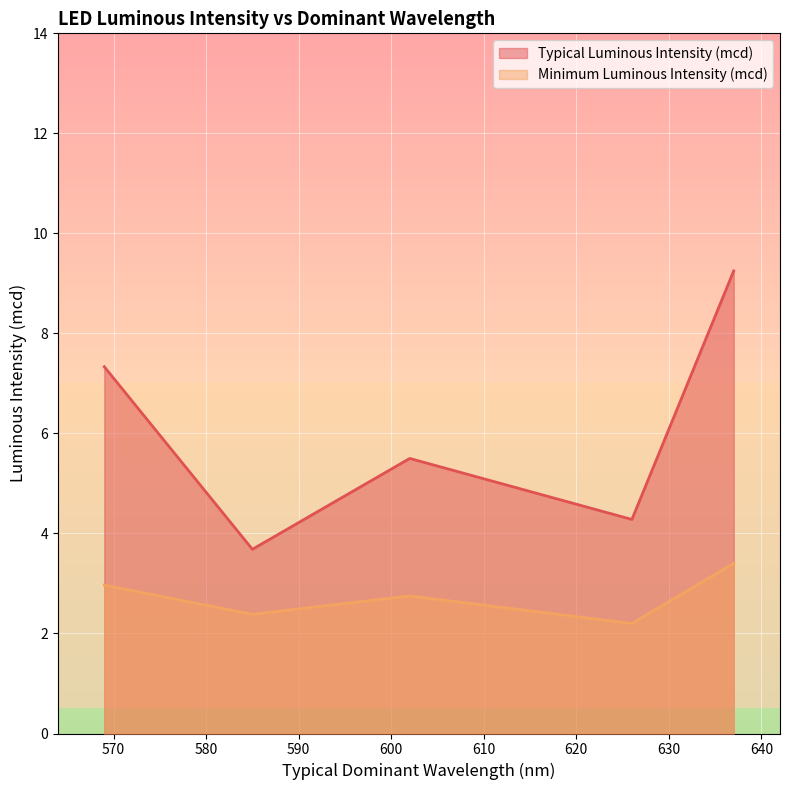

How many series are shown in this chart?

2